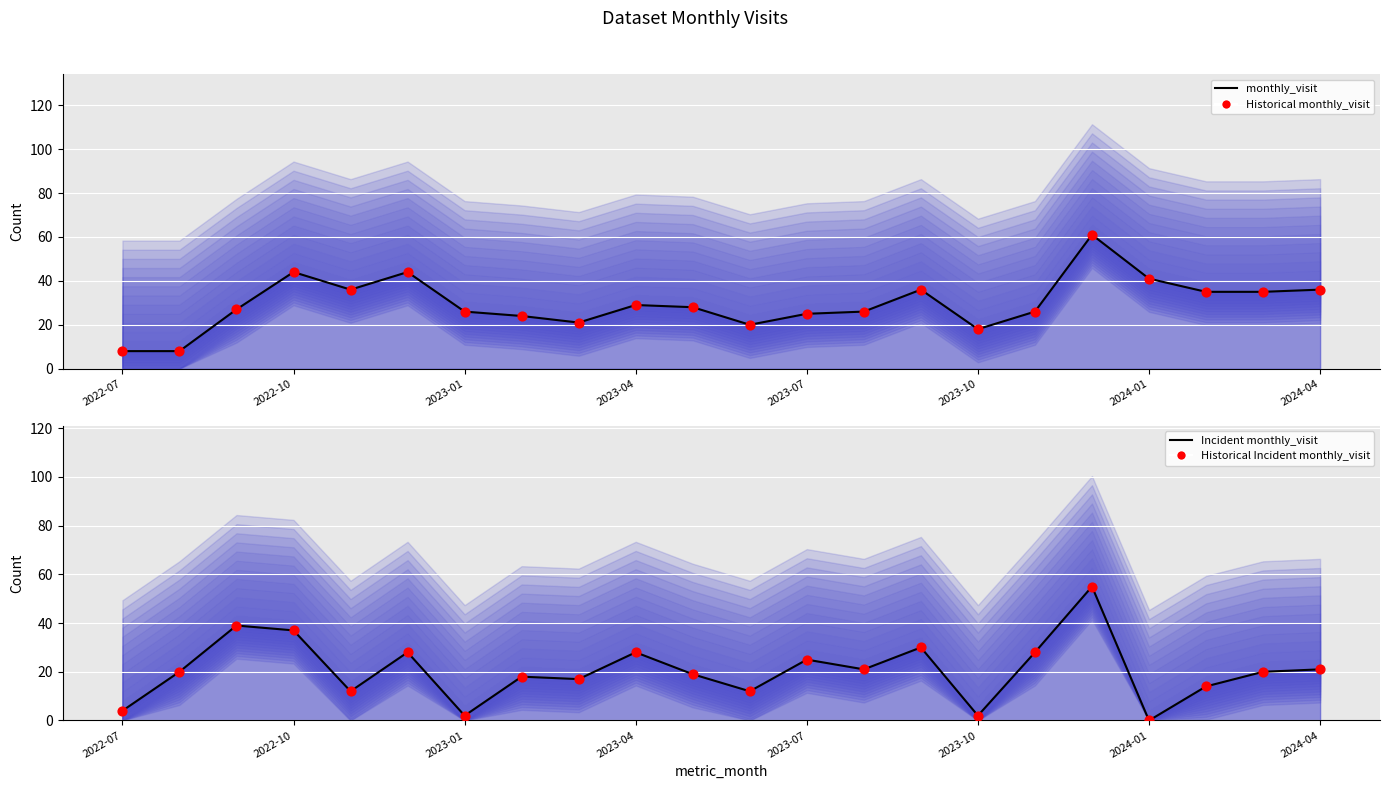

Which series has the largest total across all categories?

monthly_visit